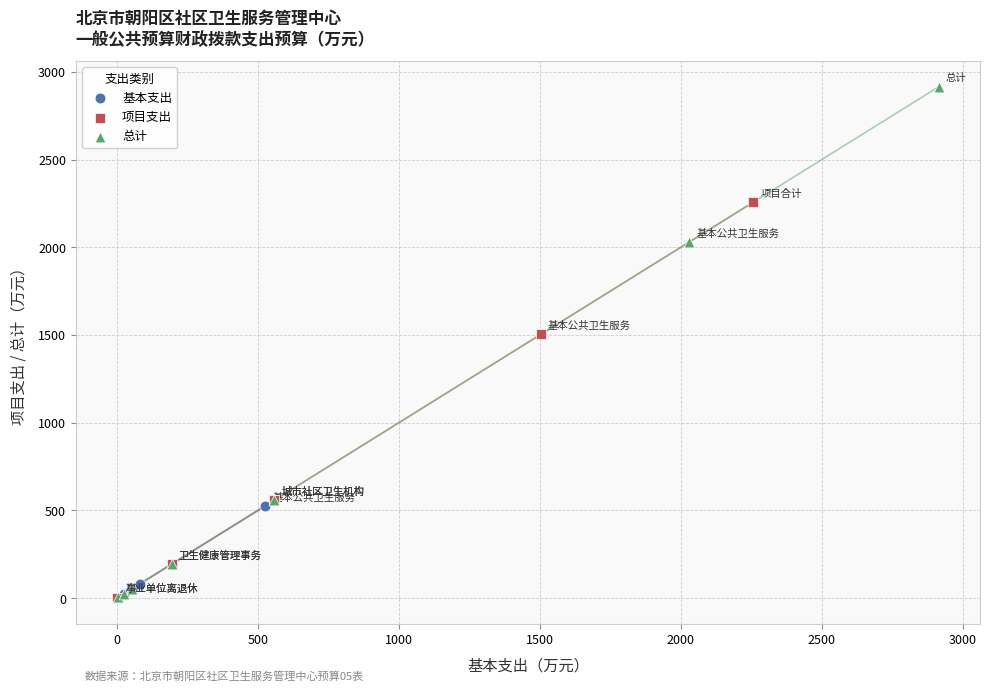

Which series has the widest spread of Y values?

总计